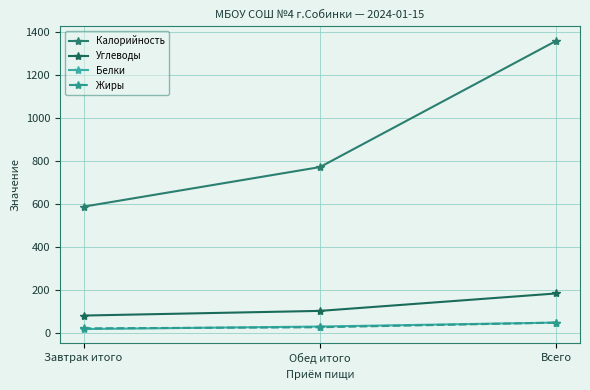

Which series has the widest spread of values?

Калорийность